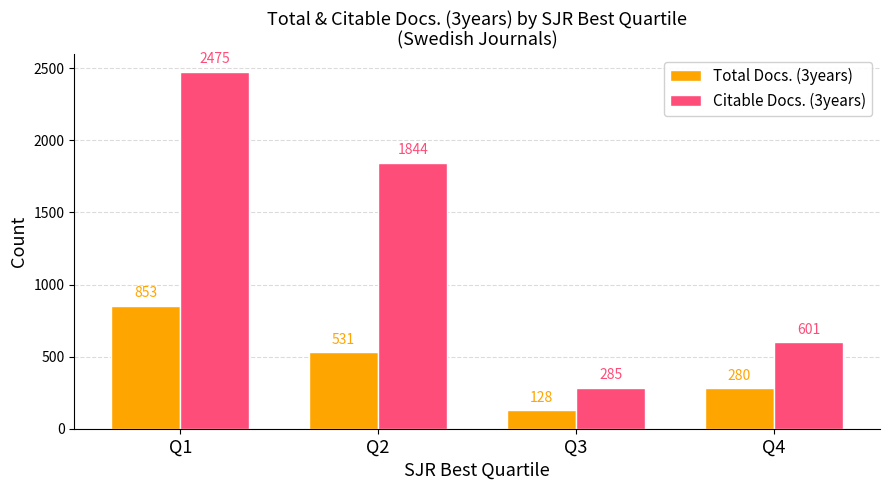

Which series has the largest range (max minus min)?

Citable Docs. (3years)